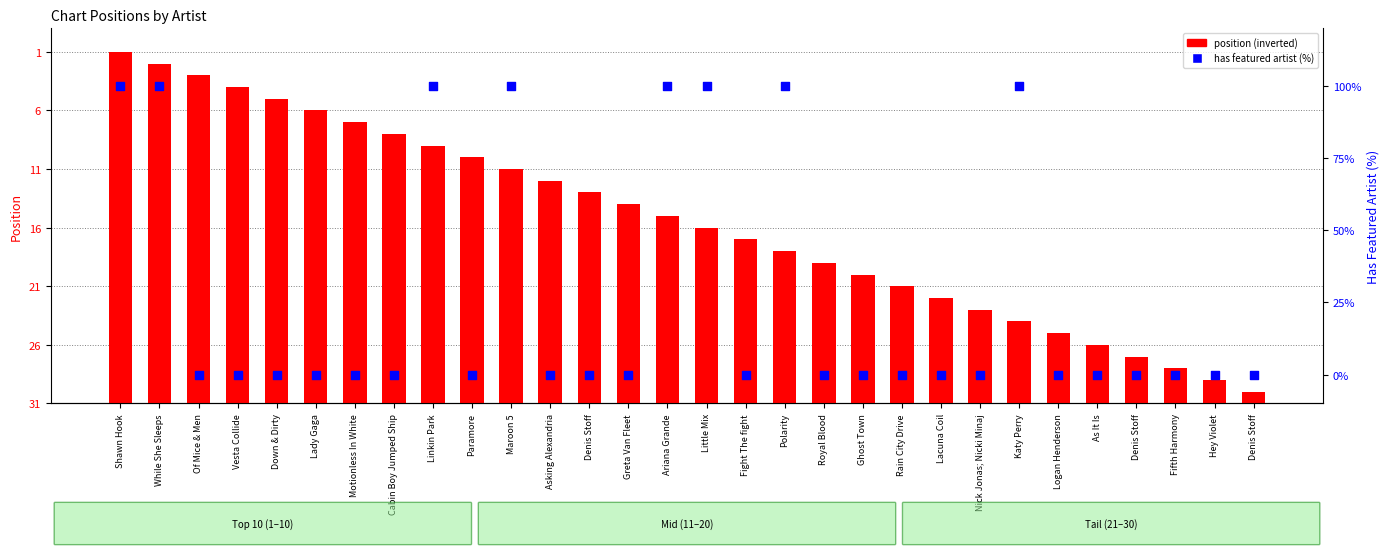

What is the total value across all series at Shawn Hook?

130